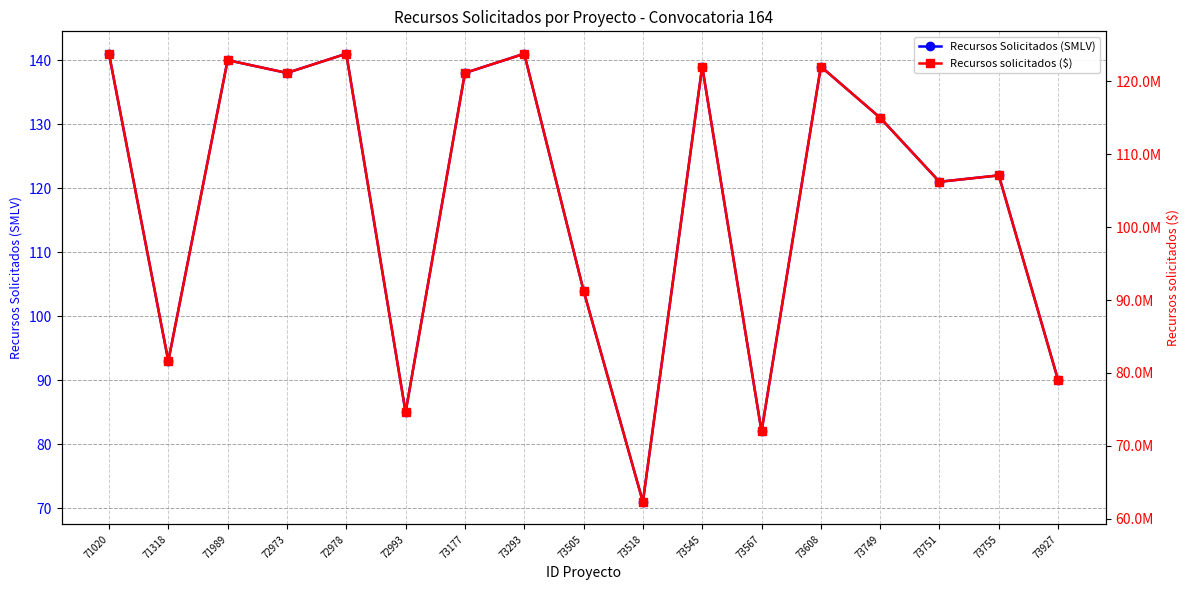

Does the chart have visible grid lines?

Yes